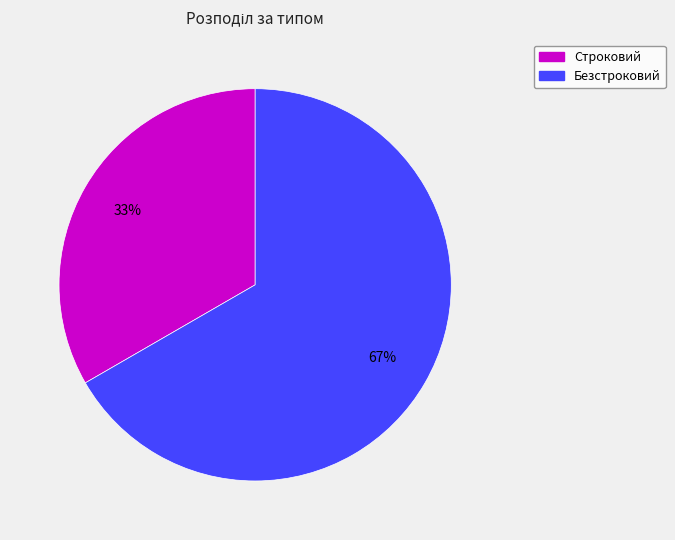

How many segments does this pie chart have?

2